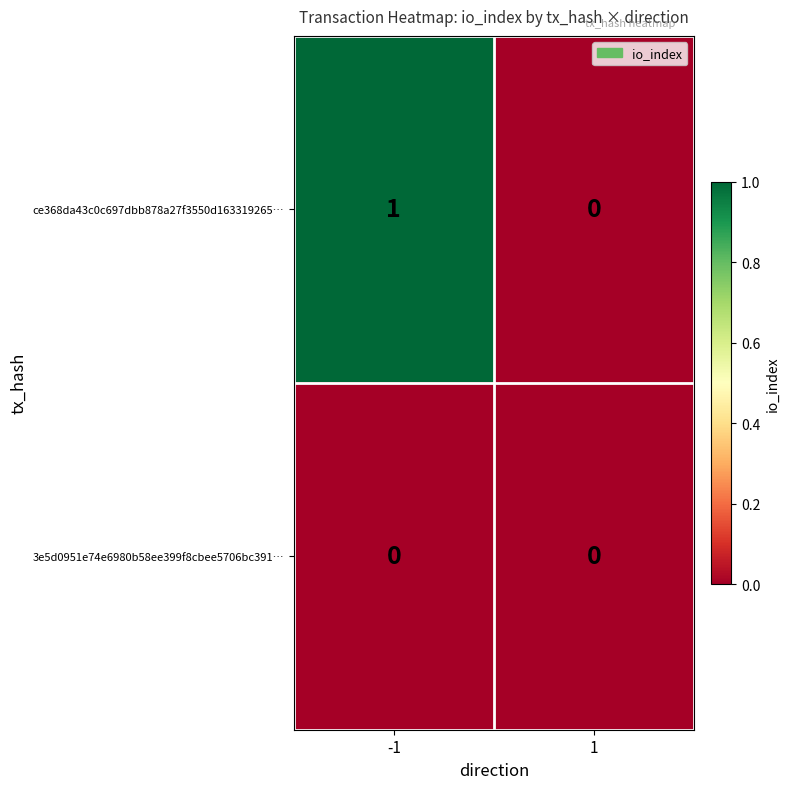

Reading left to right, list all the values displayed in this chart.

ce368da43c0c697dbb878a27f3550d163319265…: 1	0
3e5d0951e74e6980b58ee399f8cbee5706bc391…: 0	0